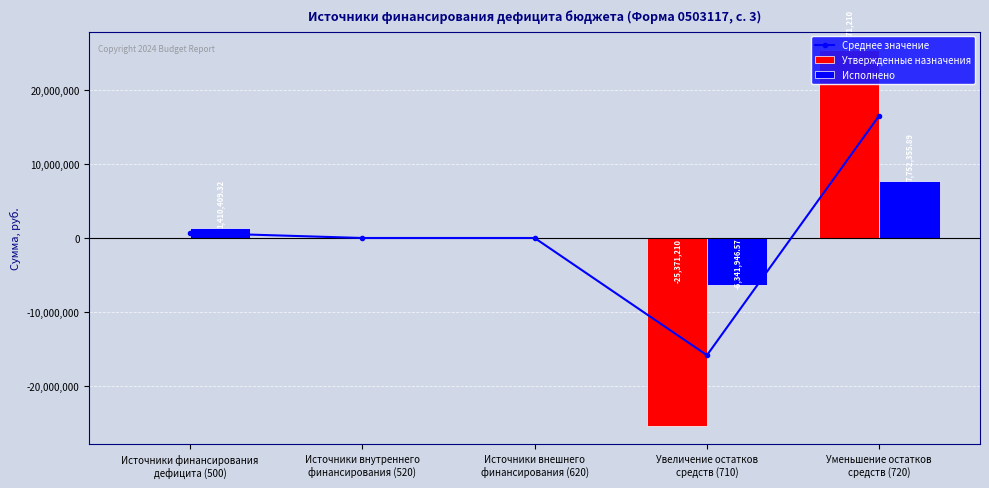

Reading left to right, transcribe all the data shown in this chart.

Среднее значение: Источники финансирования
дефицита (500)=705204.7	Источники внутреннего
финансирования (520)=0.0	Источники внешнего
финансирования (620)=0.0	Увеличение остатков
средств (710)=-15856578.3	Уменьшение остатков
средств (720)=16561782.9
Утвержденные назначения: Источники финансирования
дефицита (500)=0.0	Источники внутреннего
финансирования (520)=0.0	Источники внешнего
финансирования (620)=0.0	Увеличение остатков
средств (710)=-25371210.0	Уменьшение остатков
средств (720)=25371210.0
Исполнено: Источники финансирования
дефицита (500)=1410409.3	Источники внутреннего
финансирования (520)=0.0	Источники внешнего
финансирования (620)=0.0	Увеличение остатков
средств (710)=-6341946.6	Уменьшение остатков
средств (720)=7752355.9